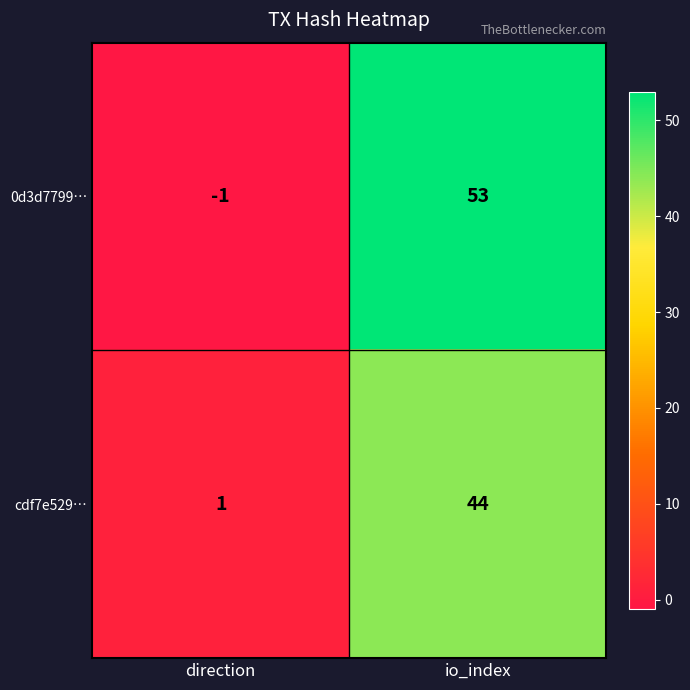

What is the difference between the maximum and minimum values in the 0d3d7799… series?

54